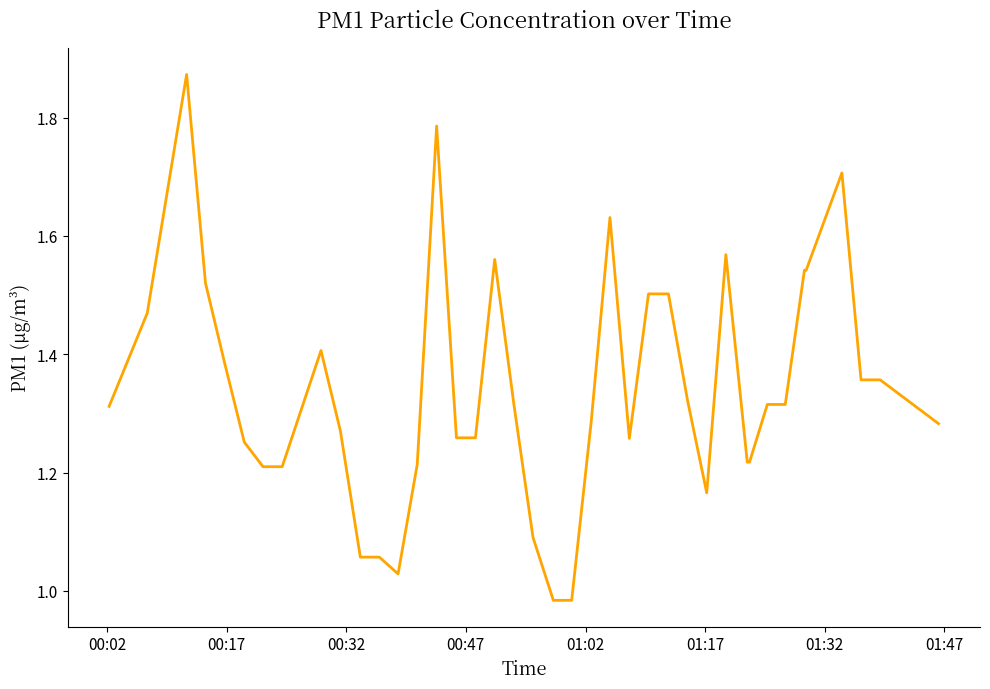

What is the difference between the maximum and minimum values?

0.9